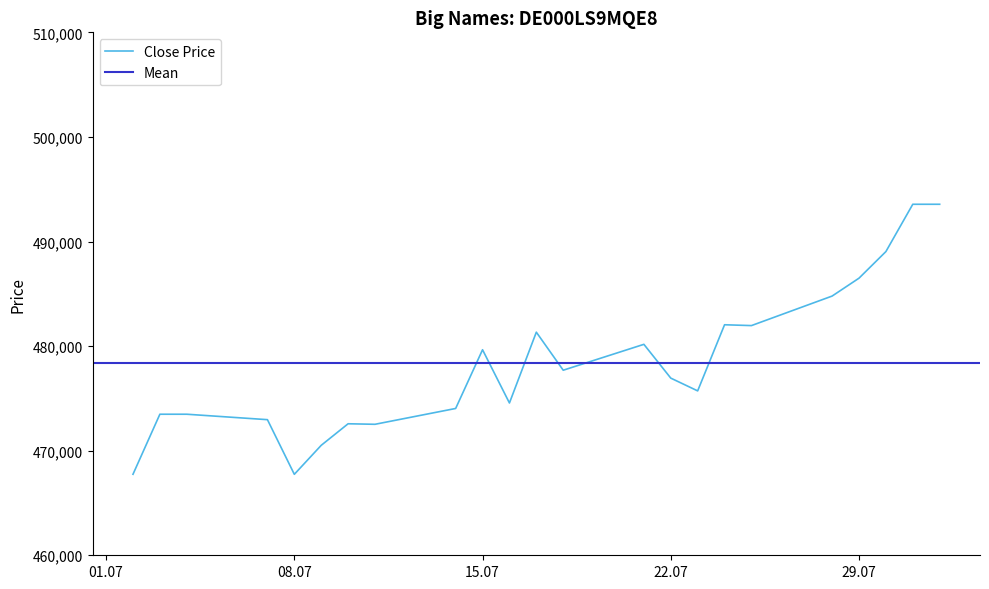

What is the sum of the values at 23.07.2025 and 08.07.2025?

943459